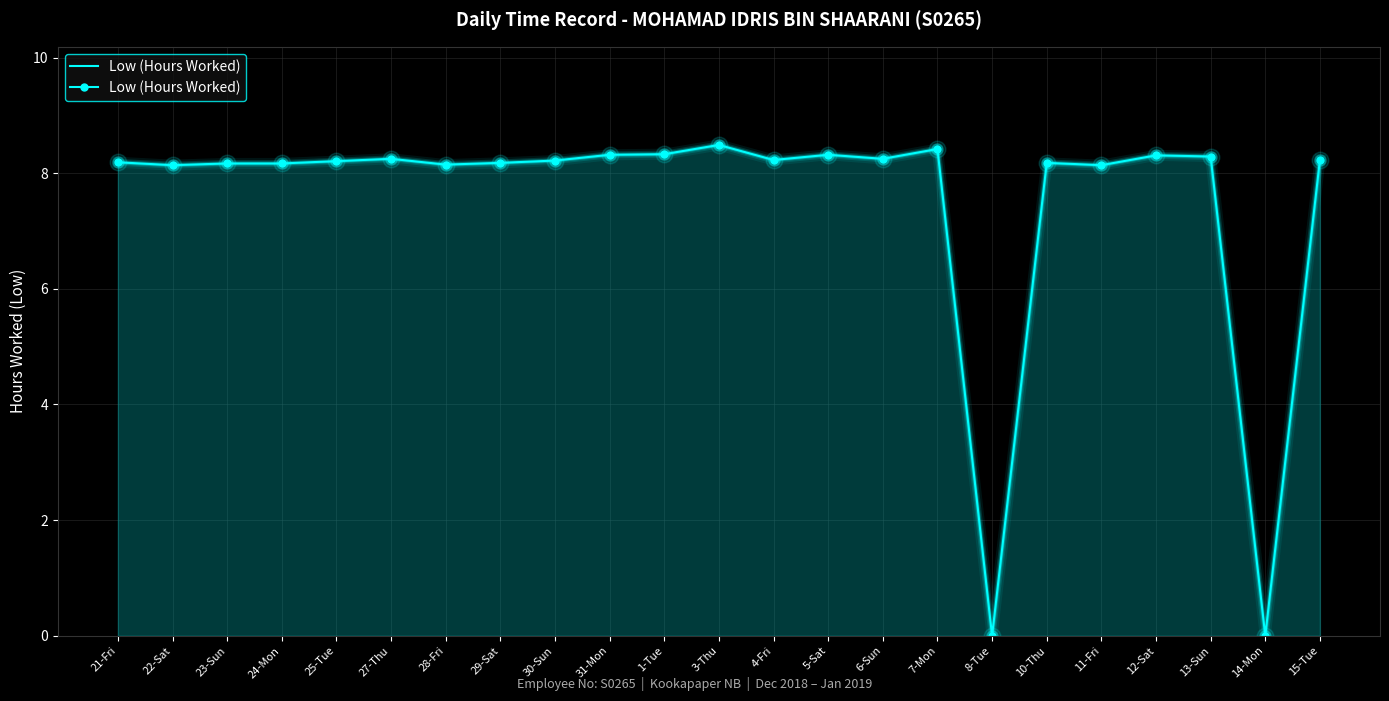

Approximately how many times larger is the value at 1-Tue compared to 22-Sat?

1.0